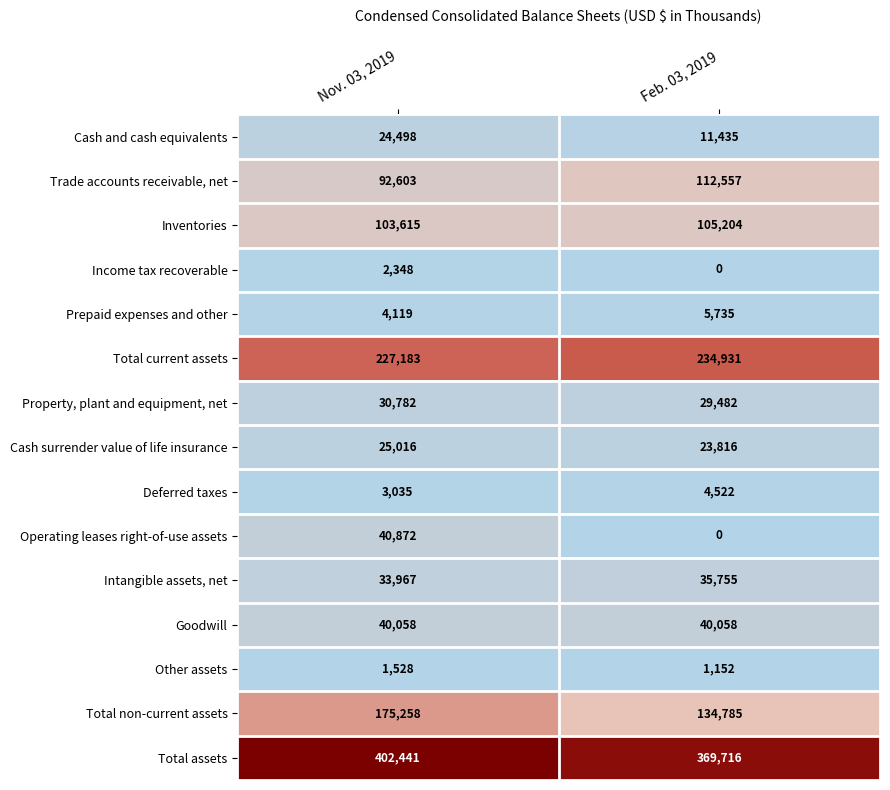

Count the number of categories in the chart.

2